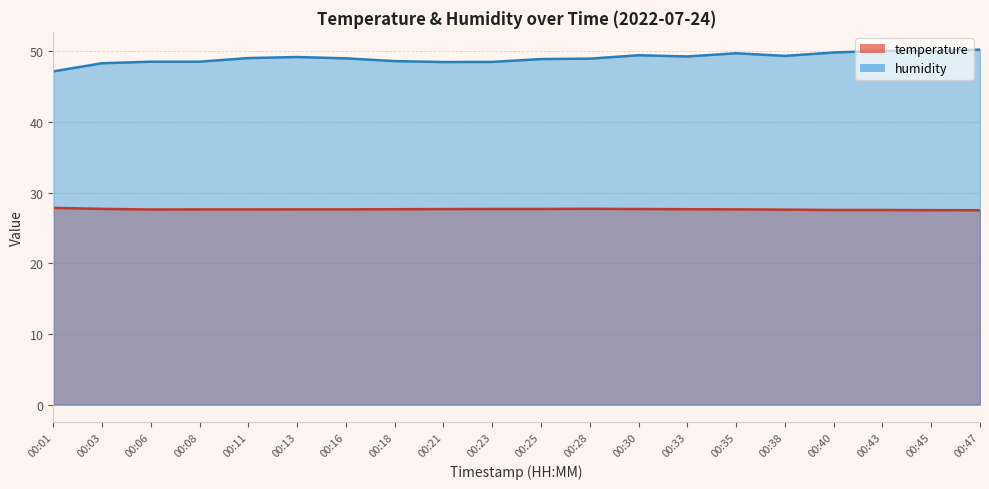

Rank the series by their average value, from lowest to highest.

temperature, humidity